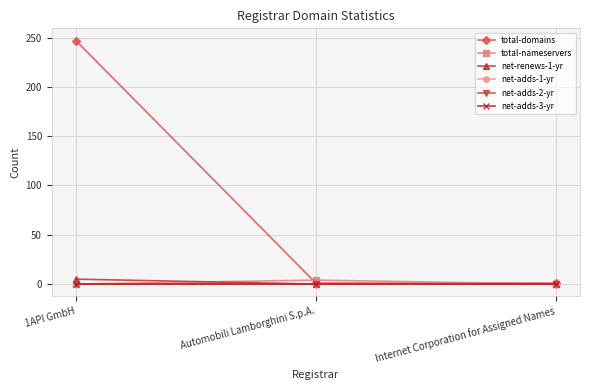

What is the total value across all series at 1API GmbH?

252